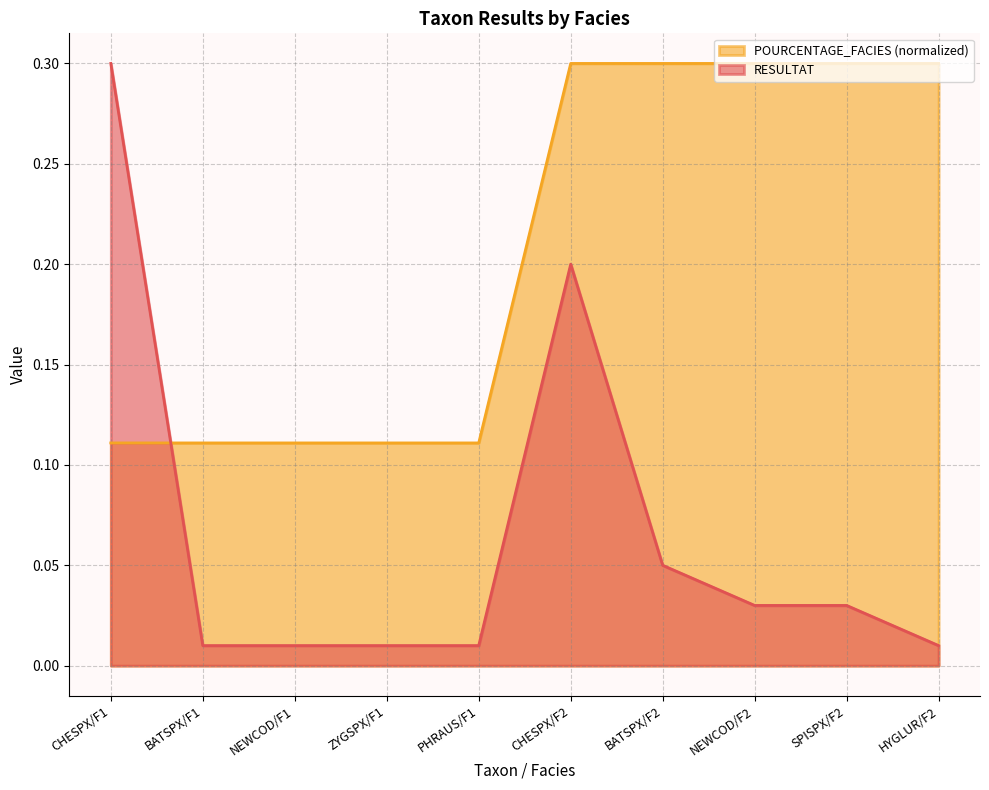

Does the chart have visible grid lines?

Yes